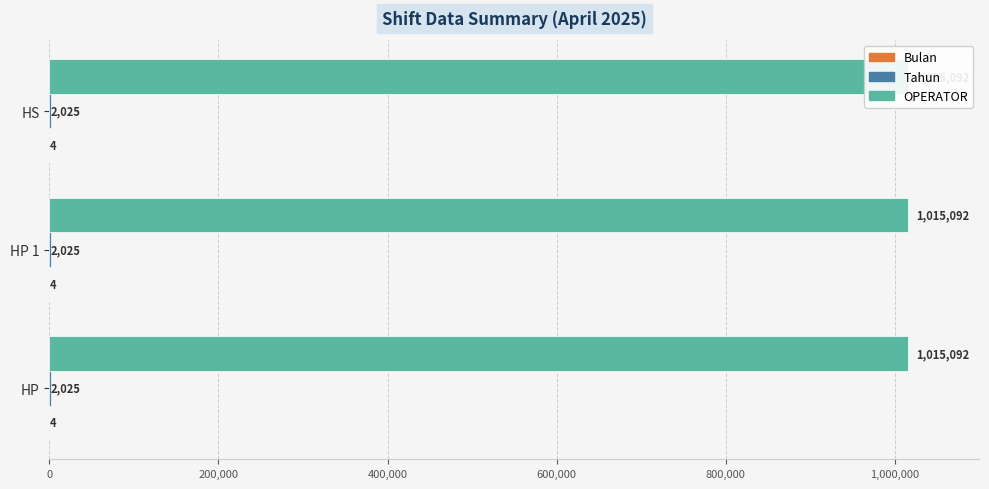

Reading left to right, list all the values displayed in this chart.

Bulan: 4	4	4
Tahun: 2025	2025	2025
OPERATOR: 1015092	1015092	1015092